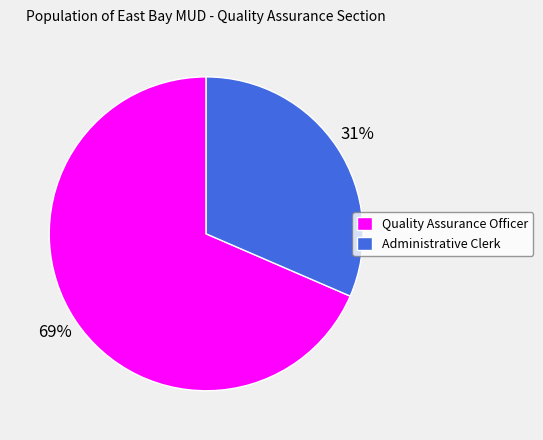

To the nearest percent, what is the average slice percentage?

50%